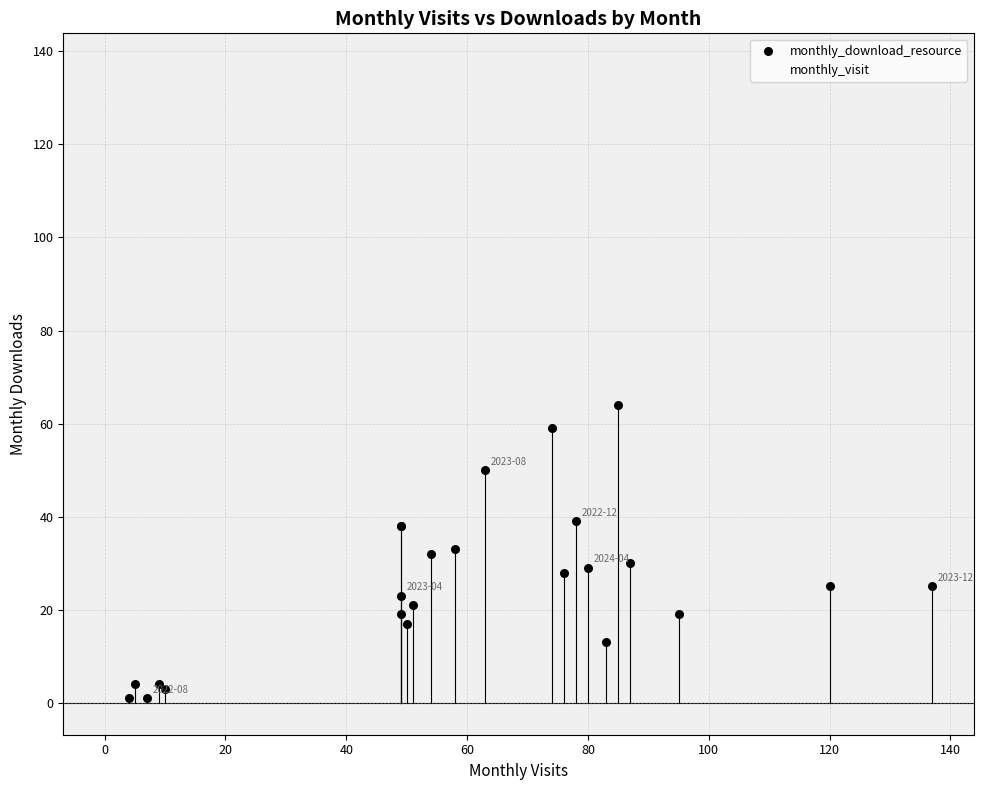

Which series contains the highest Y value?

monthly_visit